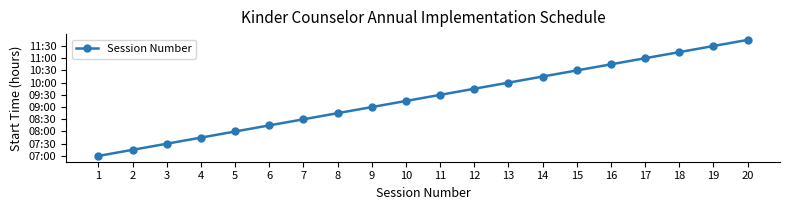

Reading left to right, extract all data points from this chart.

1=7.0	2=7.2	3=7.5	4=7.8	5=8.0	6=8.2	7=8.5	8=8.8	9=9.0	10=9.2	11=9.5	12=9.8	13=10.0	14=10.2	15=10.5	16=10.8	17=11.0	18=11.2	19=11.5	20=11.8